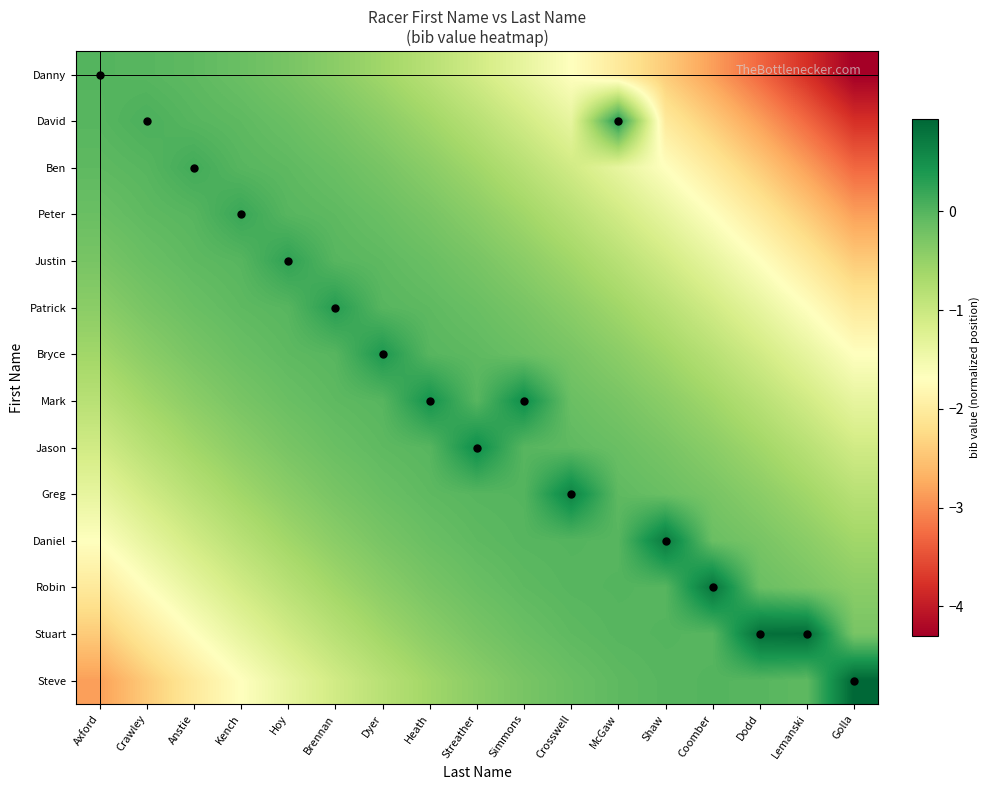

At which category is the sum across all series the highest?

Heath